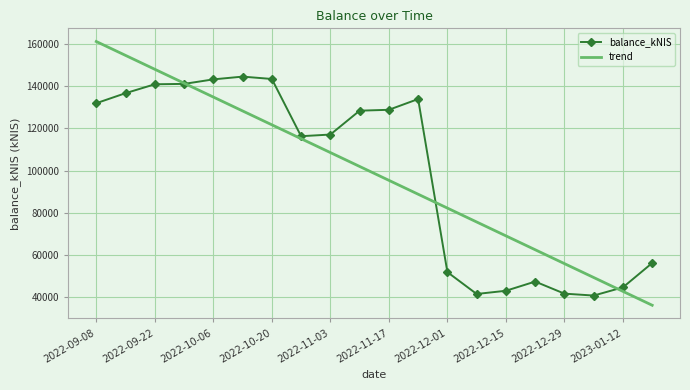

How many intersections are there between trend and balance_kNIS?

3